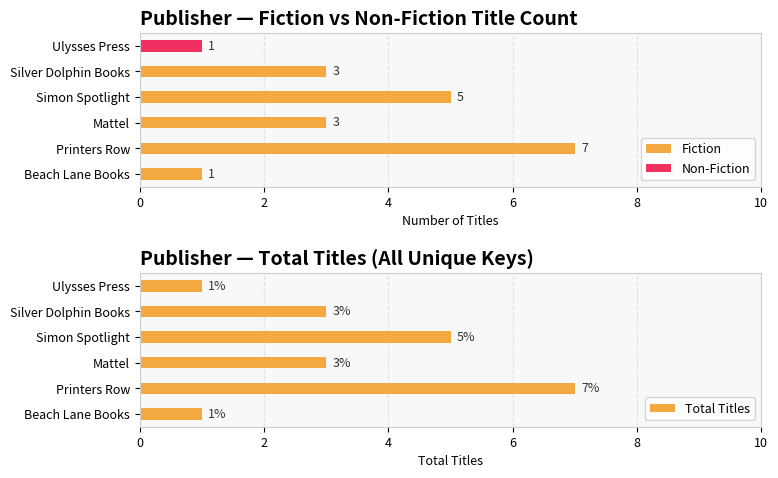

What is the sum of all Fiction values?

19